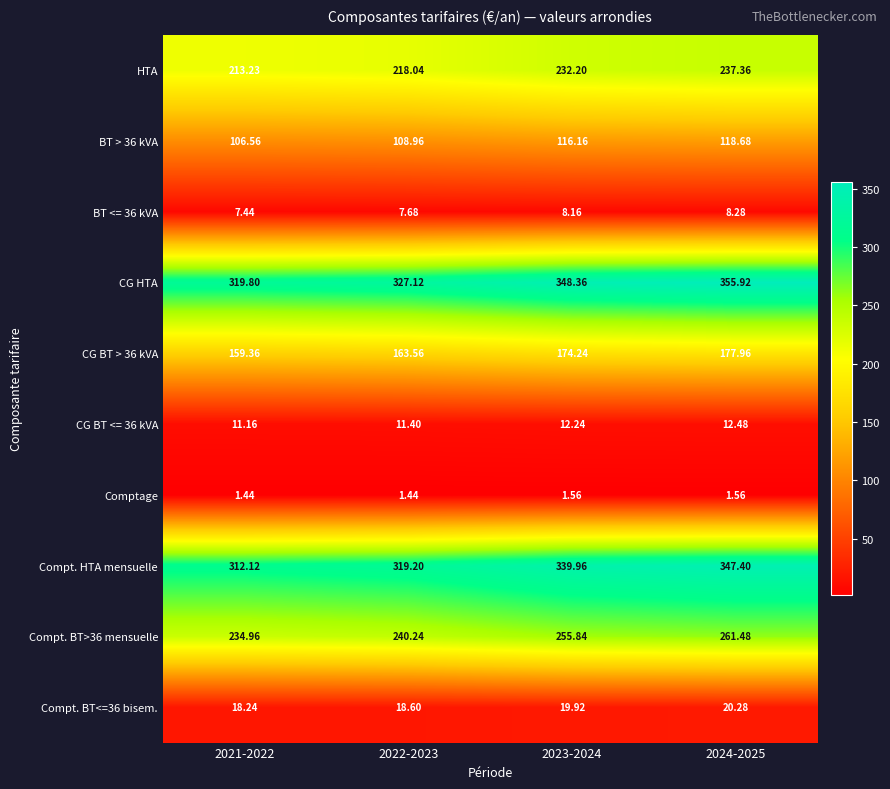

Between 2021-2022 and 2023-2024, which series saw the biggest shift?

CG HTA